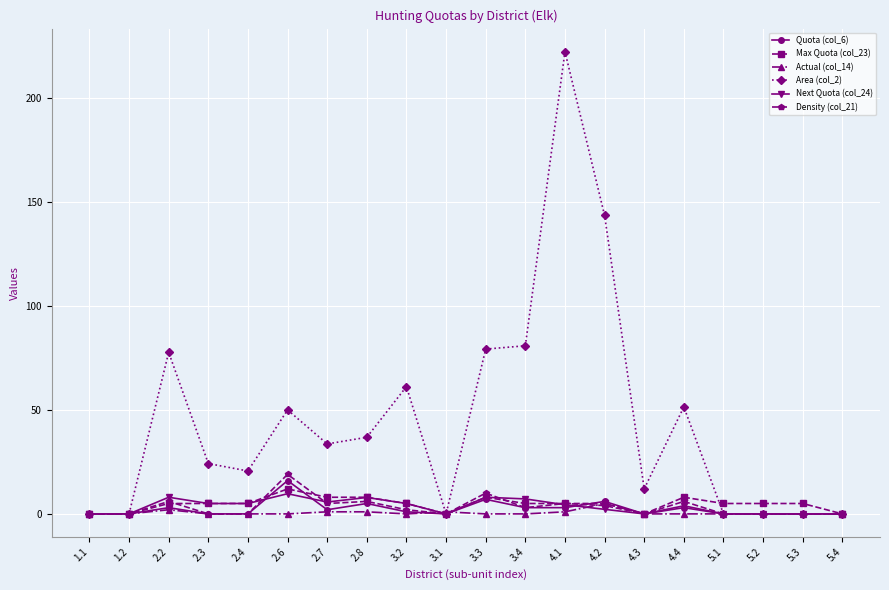

Count the Actual (col_14) values in the range 0 to 1.

18